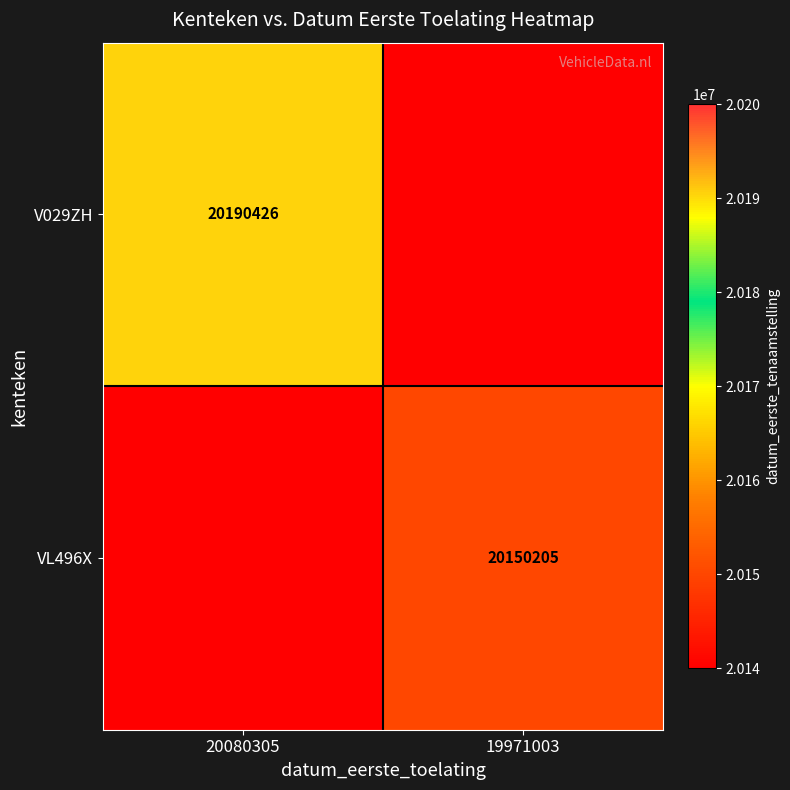

True or false: VL496X has a value of 29215927 at 19971003.

False